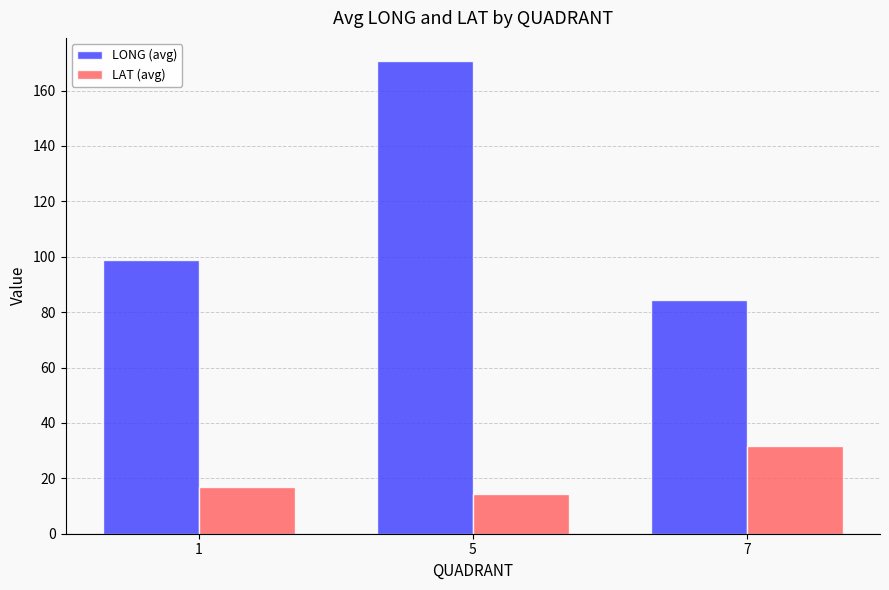

What is the maximum value shown in the chart?

170.5